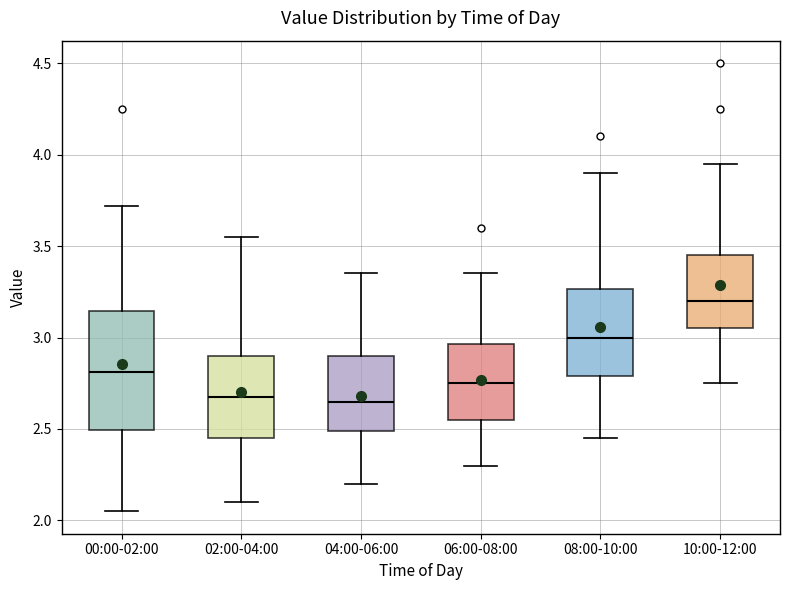

Reading left to right, read every box against the y-axis: the position of its median line, the range the box covers, and the ends of its whiskers. The values are not printed on the chart, so give them approximately, as read against the axis.

00:00-02:00: median 2.80, box 2.50 to 3.15, whiskers 2.05 to 3.70
02:00-04:00: median 2.70, box 2.45 to 2.90, whiskers 2.10 to 3.55
04:00-06:00: median 2.65, box 2.50 to 2.90, whiskers 2.20 to 3.35
06:00-08:00: median 2.75, box 2.55 to 2.95, whiskers 2.30 to 3.35
08:00-10:00: median 3.00, box 2.80 to 3.25, whiskers 2.45 to 3.90
10:00-12:00: median 3.20, box 3.05 to 3.45, whiskers 2.75 to 3.95